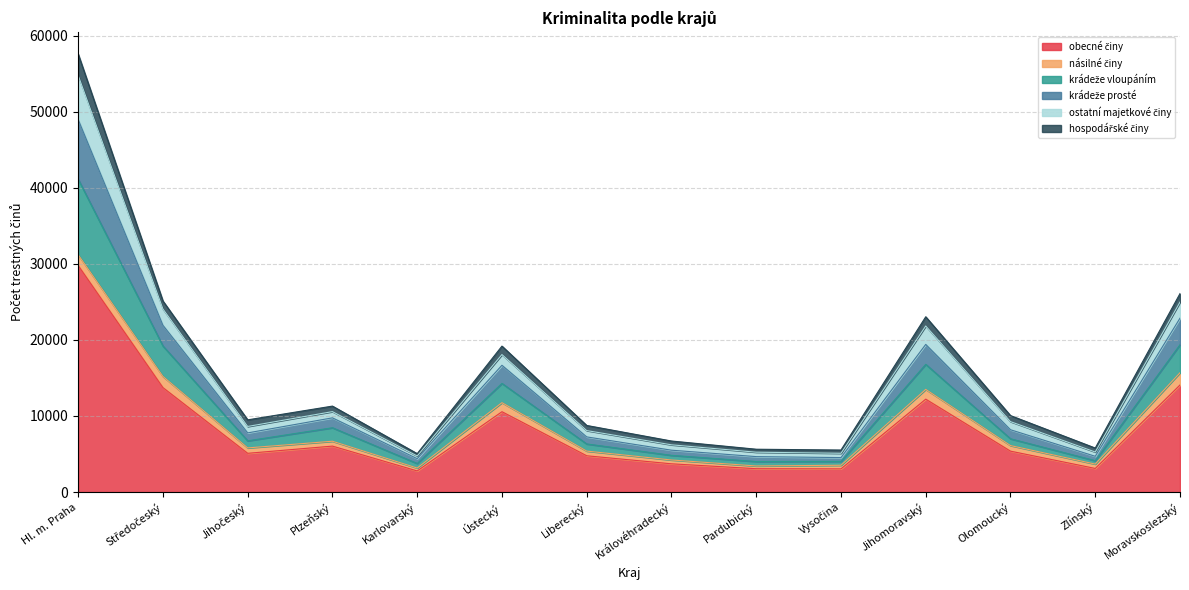

At which category is the sum across all series the highest?

Hl. m. Praha